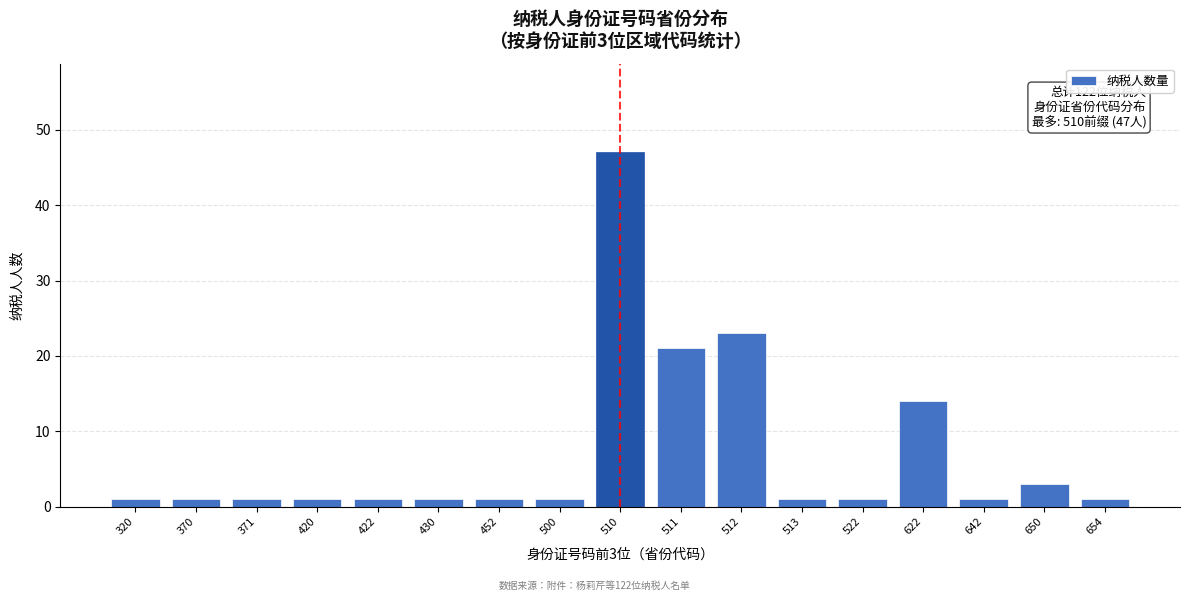

Reading left to right, extract all data points from this chart.

320=1	370=1	371=1	420=1	422=1	430=1	452=1	500=1	510=47	511=21	512=23	513=1	522=1	622=14	642=1	650=3	654=1